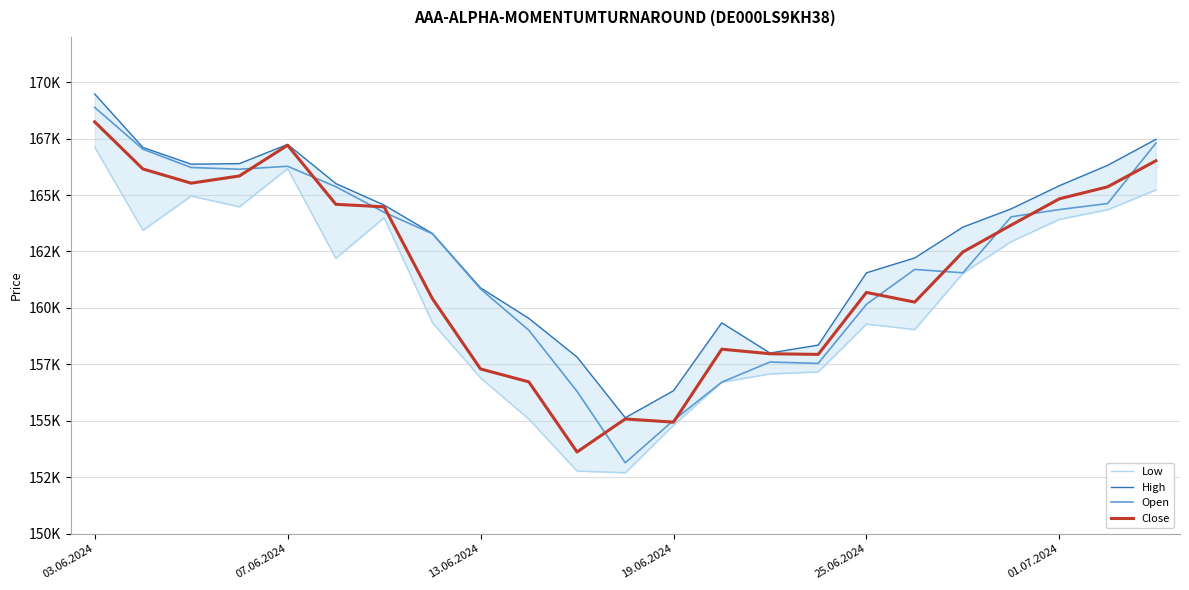

Reading right to left, transcribe all the data shown in this chart.

Low: 165226	164350	163922	162935	161534	159044	159285	157166	157076	156710	154807	152699	152775	155079	156903	159349	163997	162199	166168	164480	164955	163440	167127
High: 167466	166315	165412	164387	163578	162212	161554	158353	158002	159338	156332	155134	157824	159537	160887	163300	164553	165507	167242	166390	166366	167107	169476
Open: 167297	164623	164355	164034	161555	161703	160159	157542	157602	156710	155017	153139	156305	159012	160840	163286	164235	165368	166272	166141	166218	167029	168882
Close: 166516	165362	164832	163667	162477	160256	160685	157941	157969	158171	154940	155082	153618	156725	157295	160416	164475	164588	167203	165843	165525	166153	168241